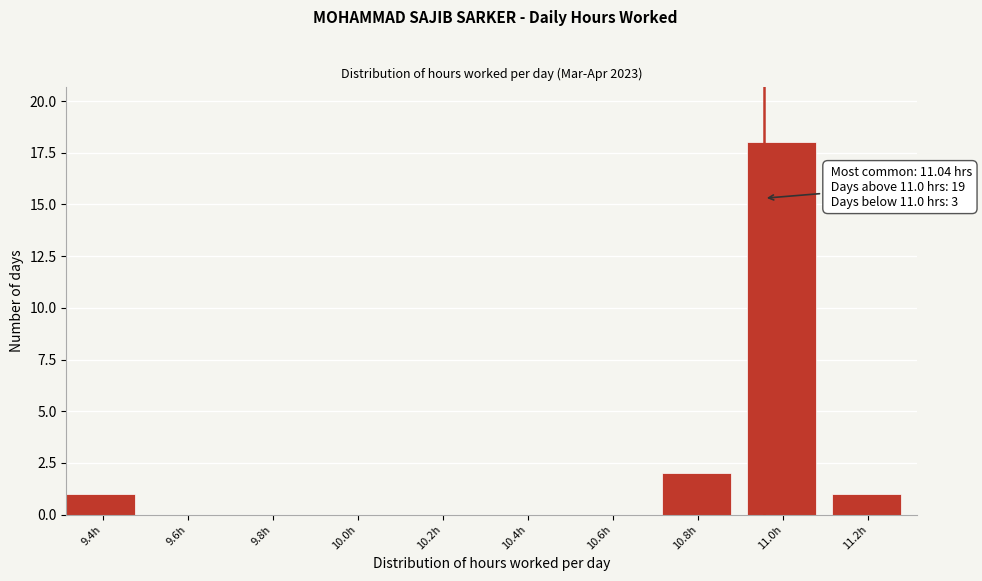

Reading left to right, extract all data points from this chart.

9.4h=1	9.6h=0	9.8h=0	10.0h=0	10.2h=0	10.4h=0	10.6h=0	10.8h=2	11.0h=18	11.2h=1